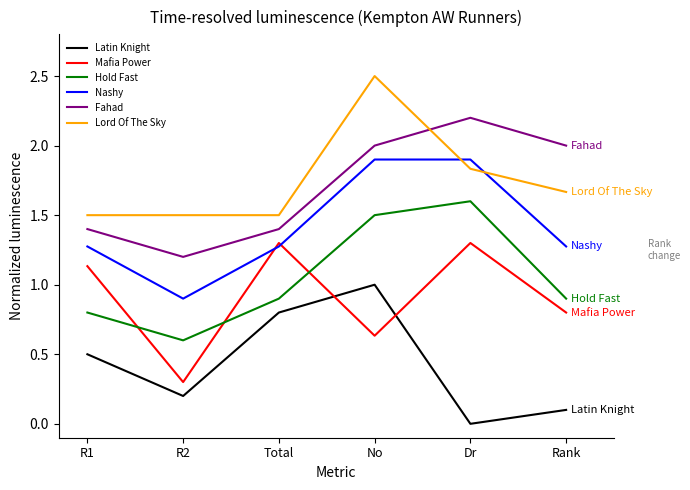

List the labels in order of Latin Knight value, largest first.

No, Total, R1, R2, Rank, Dr